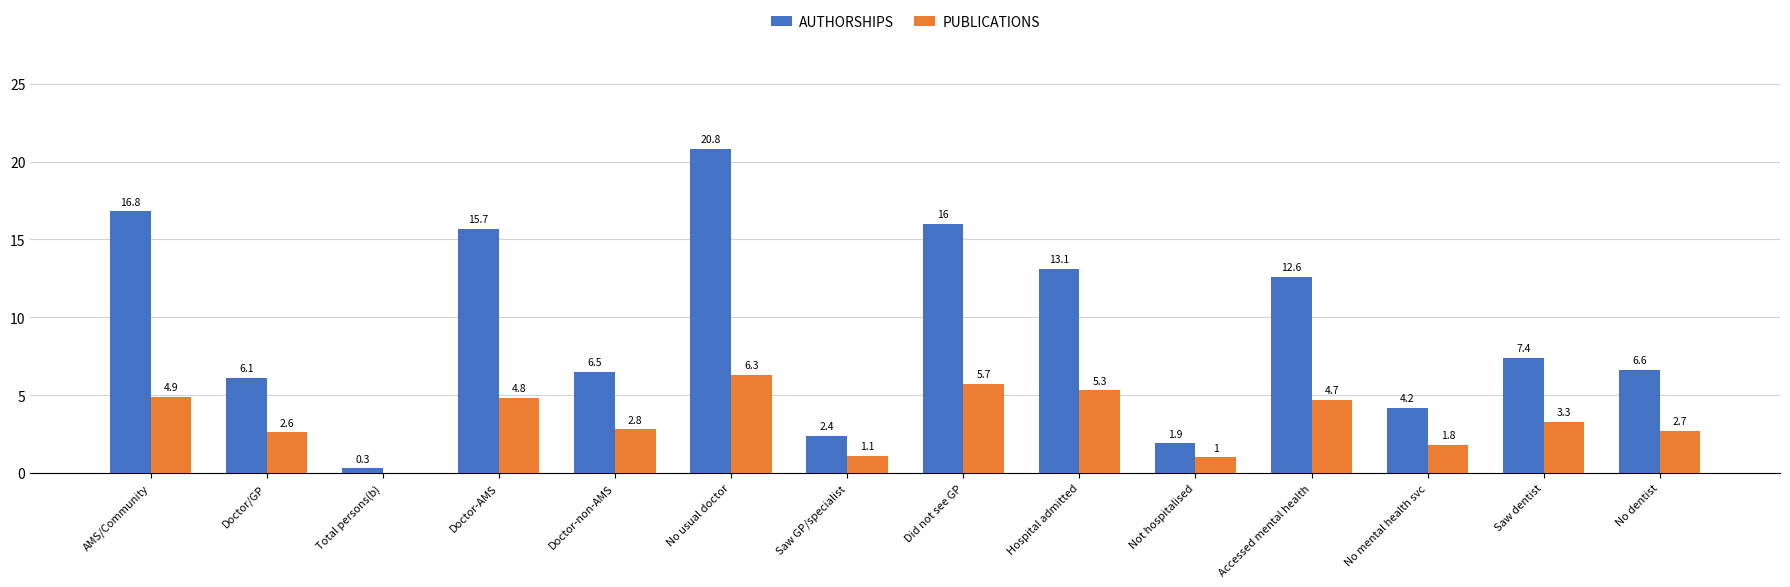

What value does the PUBLICATIONS series have at Accessed mental health?

4.7